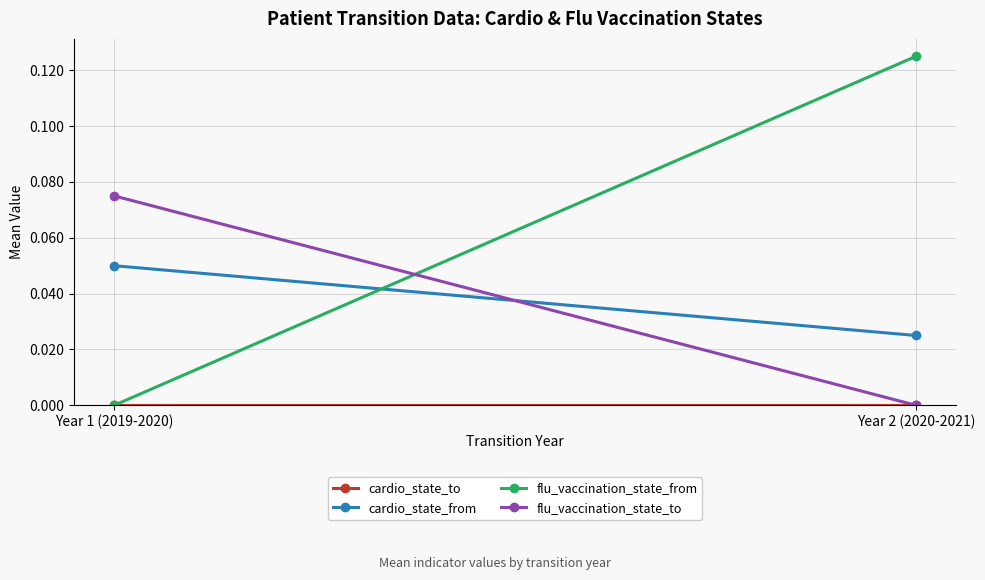

At which label is cardio_state_to closest to 0?

Year 1 (2019-2020)